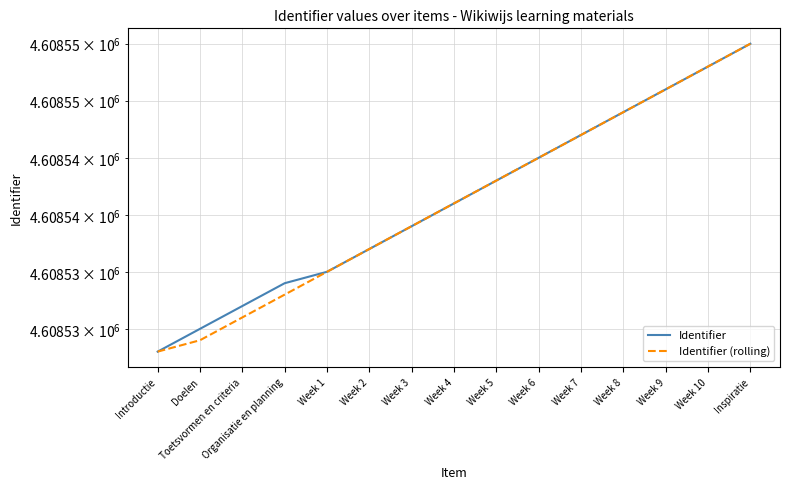

Reading left to right, list all the values displayed in this chart.

Identifier: Introductie=4608528	Doelen=4608530	Toetsvormen en criteria=4608532	Organisatie en planning=4608534	Week 1=4608535	Week 2=4608537	Week 3=4608539	Week 4=4608541	Week 5=4608543	Week 6=4608545	Week 7=4608547	Week 8=4608549	Week 9=4608551	Week 10=4608553	Inspiratie=4608555
Identifier (rolling): Introductie=4608528	Doelen=4608529	Toetsvormen en criteria=4608531	Organisatie en planning=4608533	Week 1=4608535	Week 2=4608537	Week 3=4608539	Week 4=4608541	Week 5=4608543	Week 6=4608545	Week 7=4608547	Week 8=4608549	Week 9=4608551	Week 10=4608553	Inspiratie=4608555